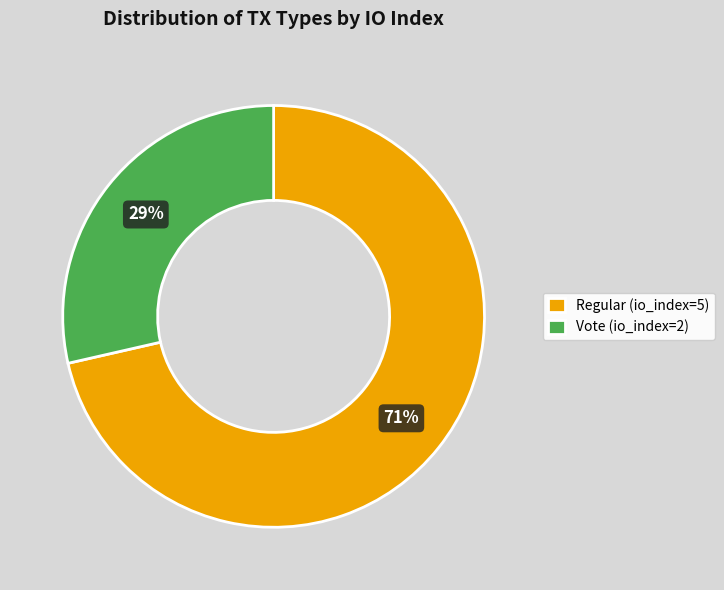

Combined, do Vote (io_index=2) and Regular (io_index=5) account for over 50%?

Yes